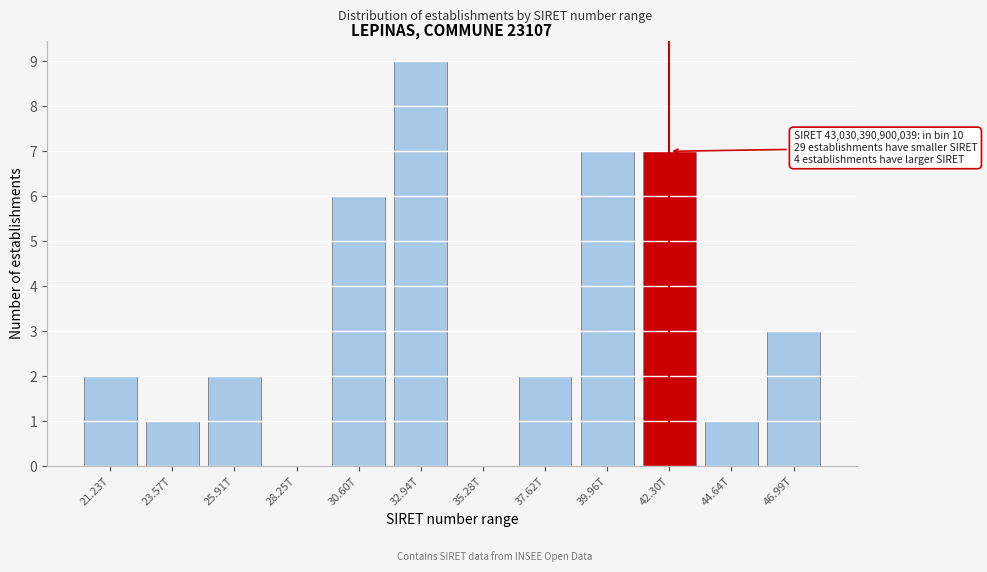

Reading right to left, transcribe all the data shown in this chart.

46.99T=3	44.64T=1	42.30T=7	39.96T=7	37.62T=2	35.28T=0	32.94T=9	30.60T=6	28.25T=0	25.91T=2	23.57T=1	21.23T=2